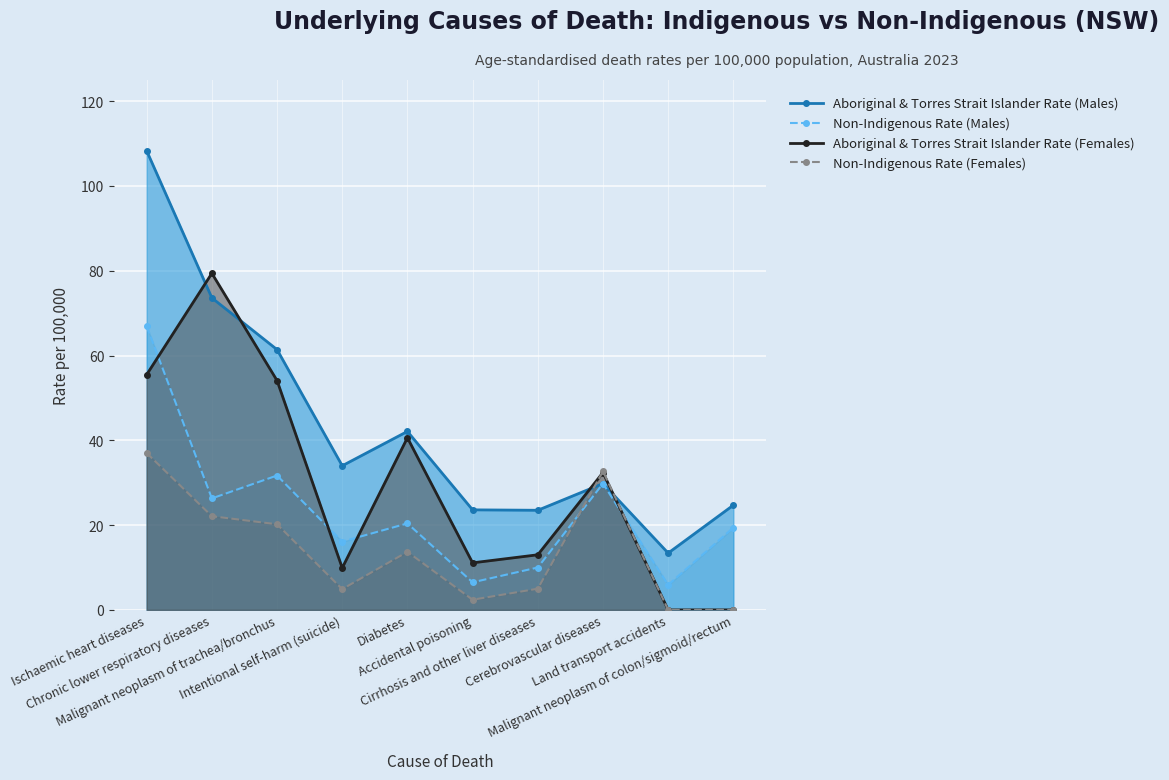

What is the value of the Non-Indigenous Rate (Males) point at the 7th from the left?

10.0